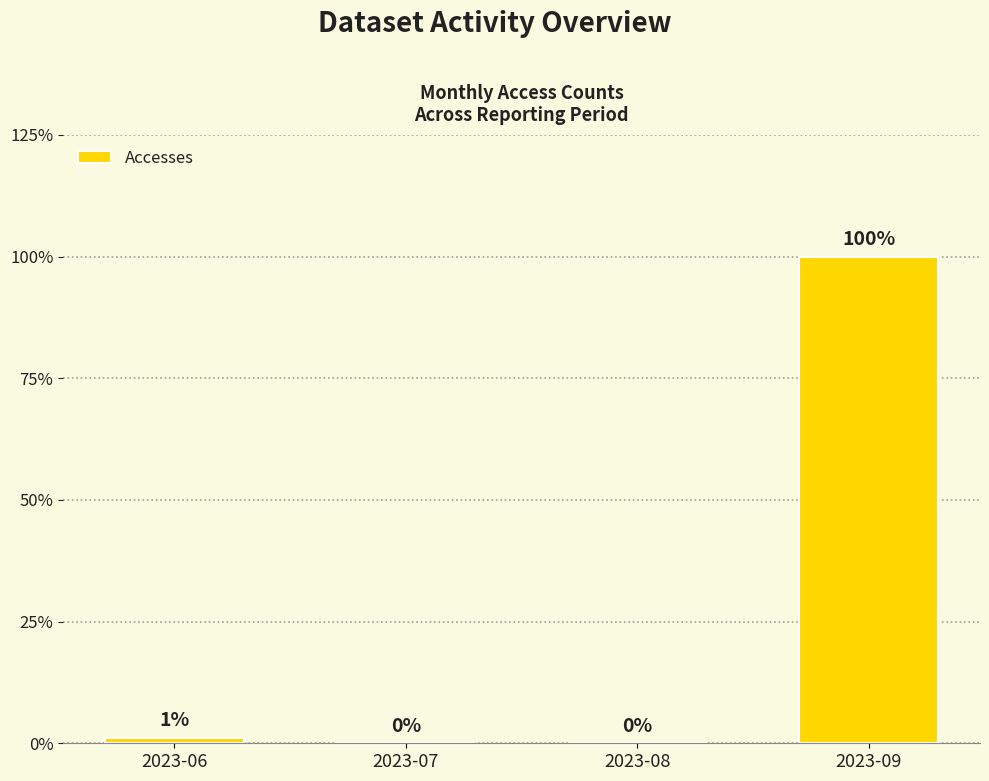

Count the number of categories in the chart.

4